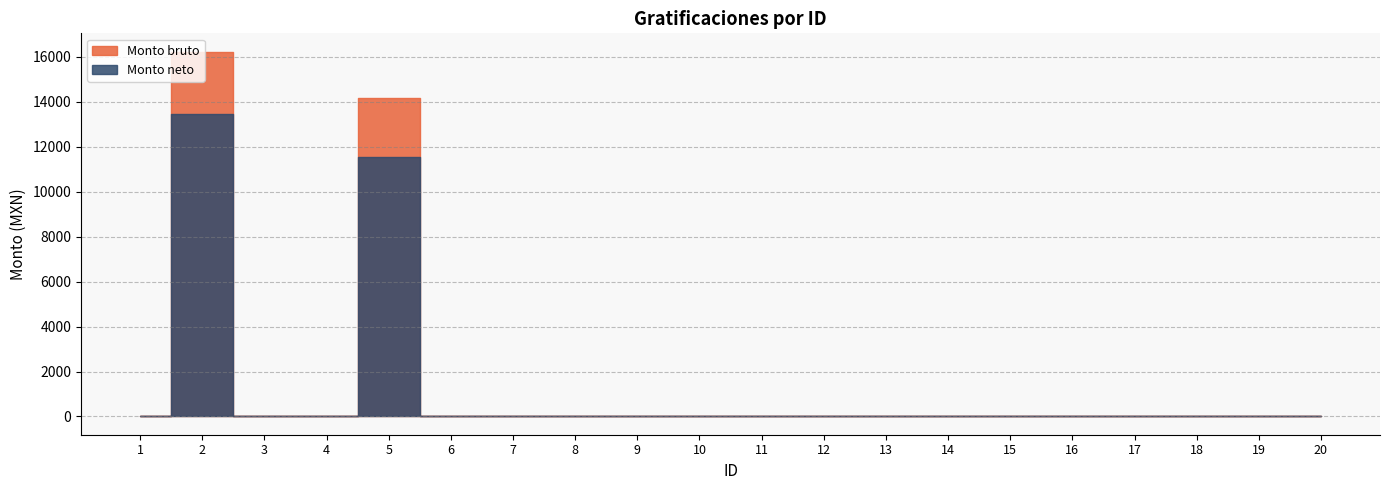

List the series in order of their overall mean, highest first.

Monto bruto, Monto neto